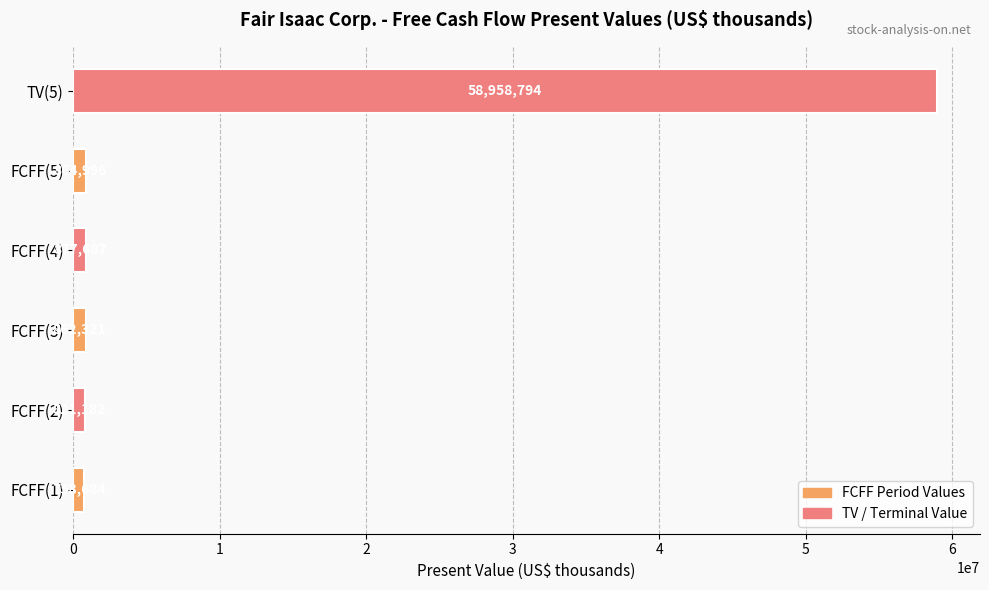

What is the minimum value shown in the chart?

758684